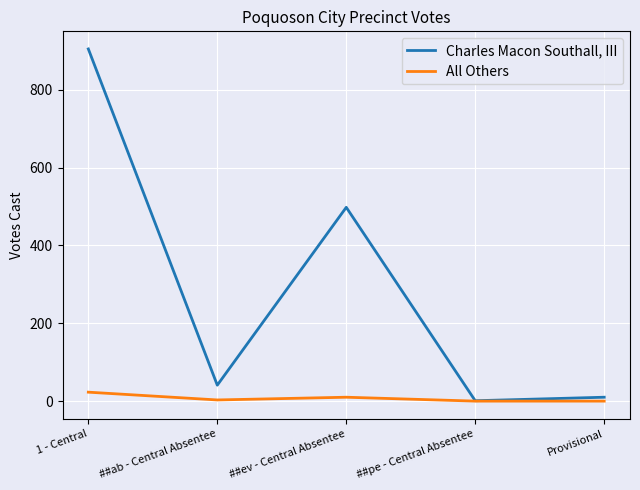

At Provisional, list the series in order from smallest to largest.

All Others, Charles Macon Southall, III